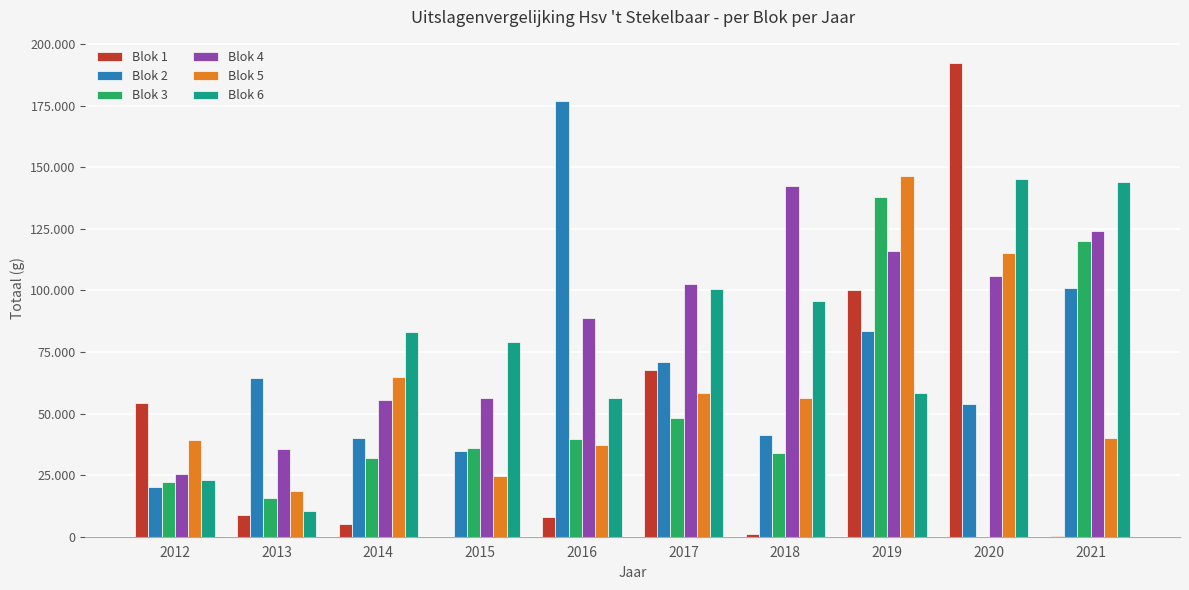

Is it true that Blok 4 equals 105887 at 2020?

True